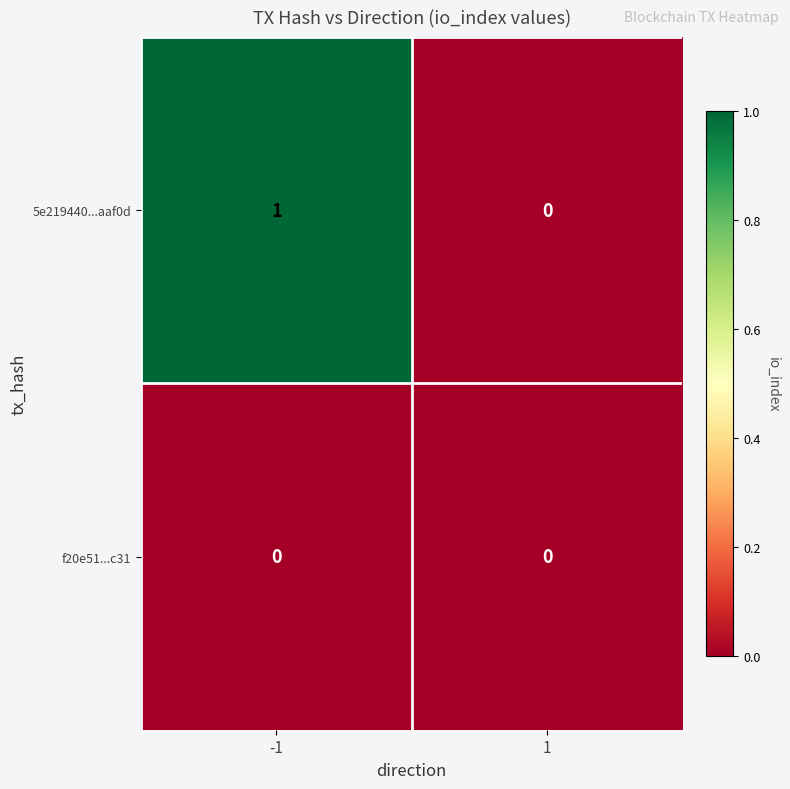

List the series in order of their overall mean, lowest first.

f20e51...c31, 5e219440...aaf0d